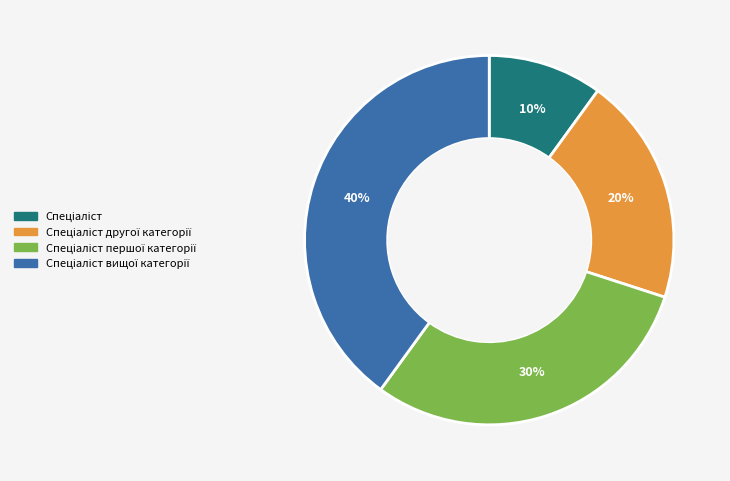

How many slices are in this pie chart?

4